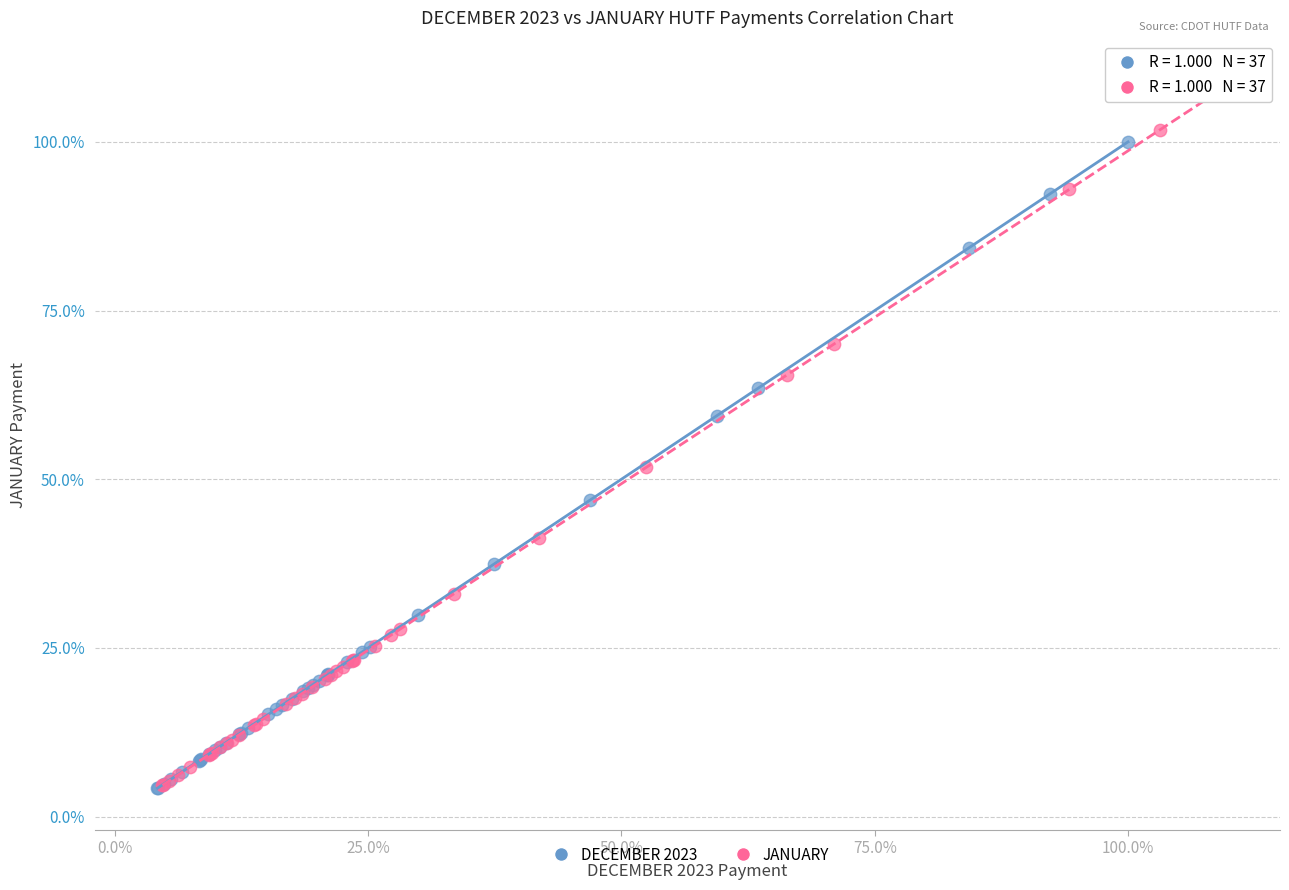

What are all the series names shown in the legend?

DECEMBER 2023, JANUARY